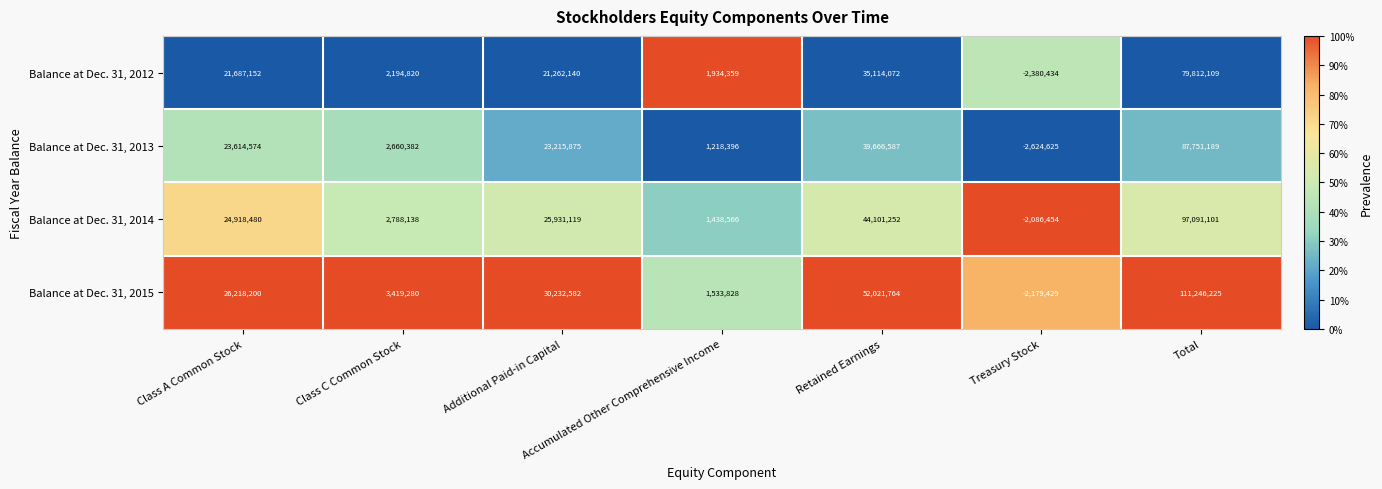

What is the total value across all series at Retained Earnings?

170903675